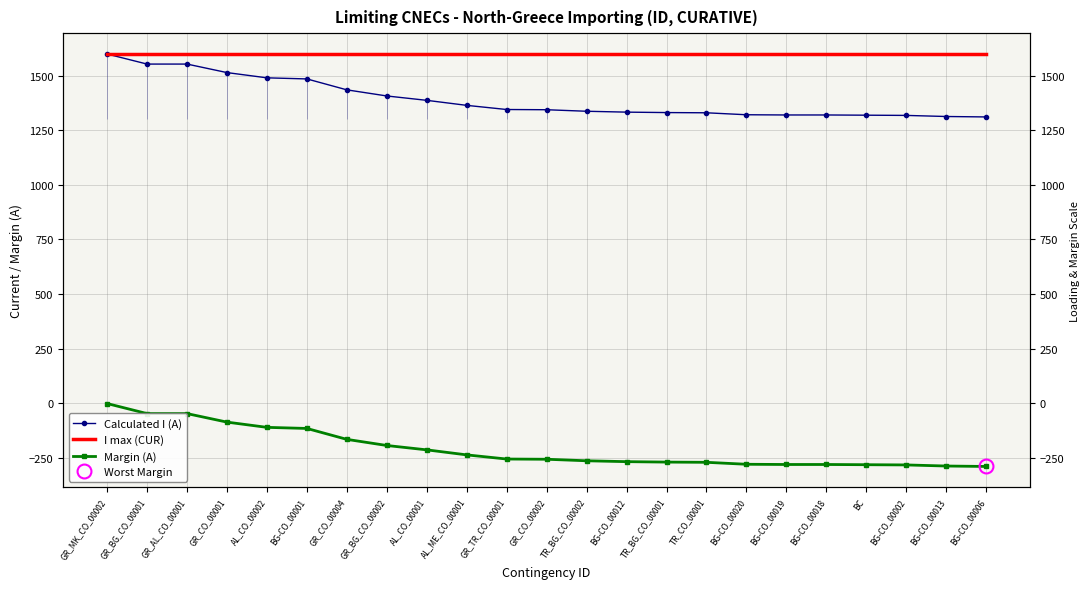

Which has a higher value, TR_BG_CO_00002 or GR_BG_CO_00001?

GR_BG_CO_00001